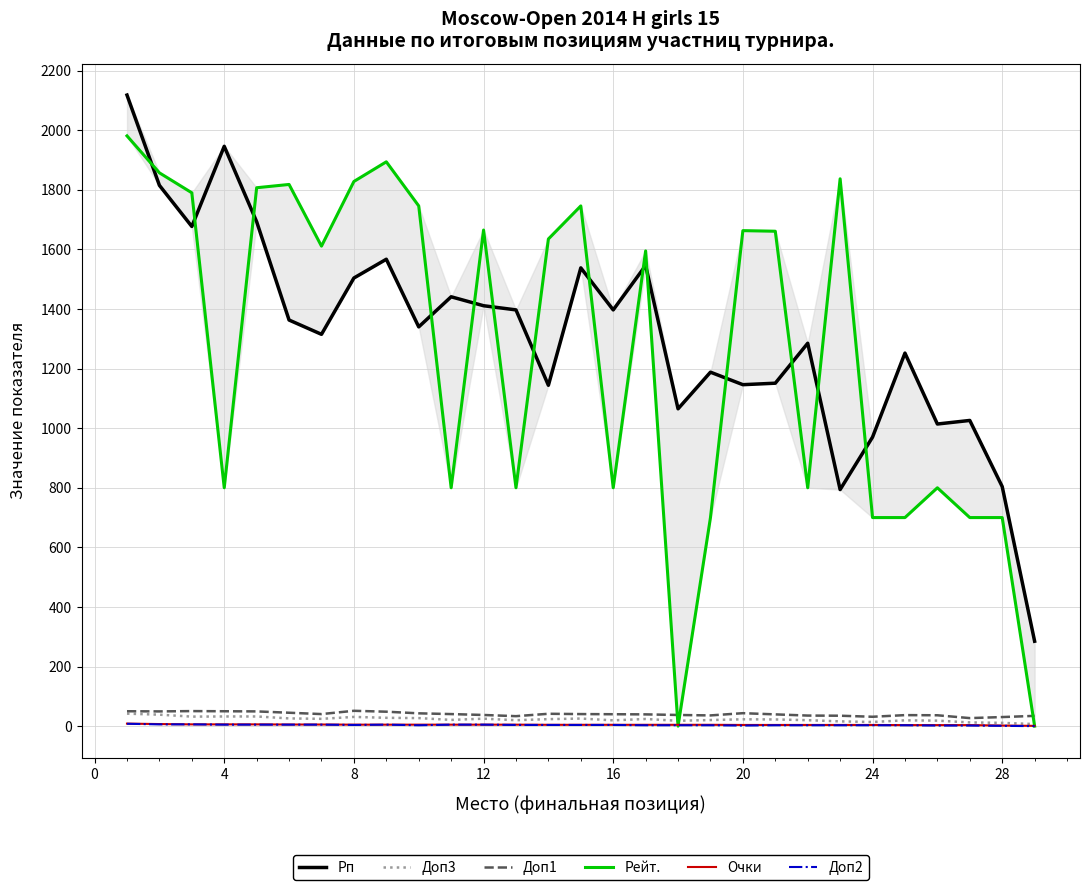

What is the average value of the Доп2 series?

3.8